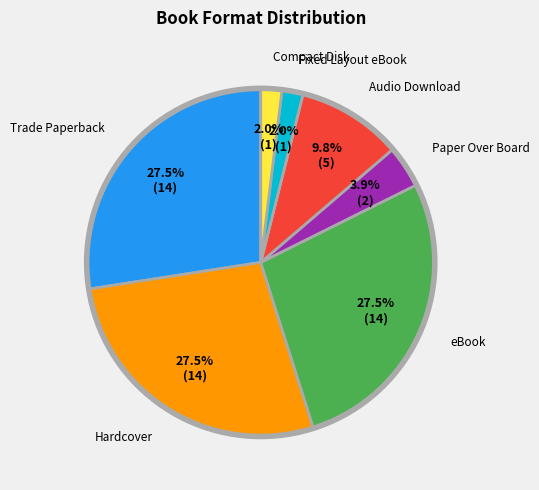

Does any single category account for the majority?

No